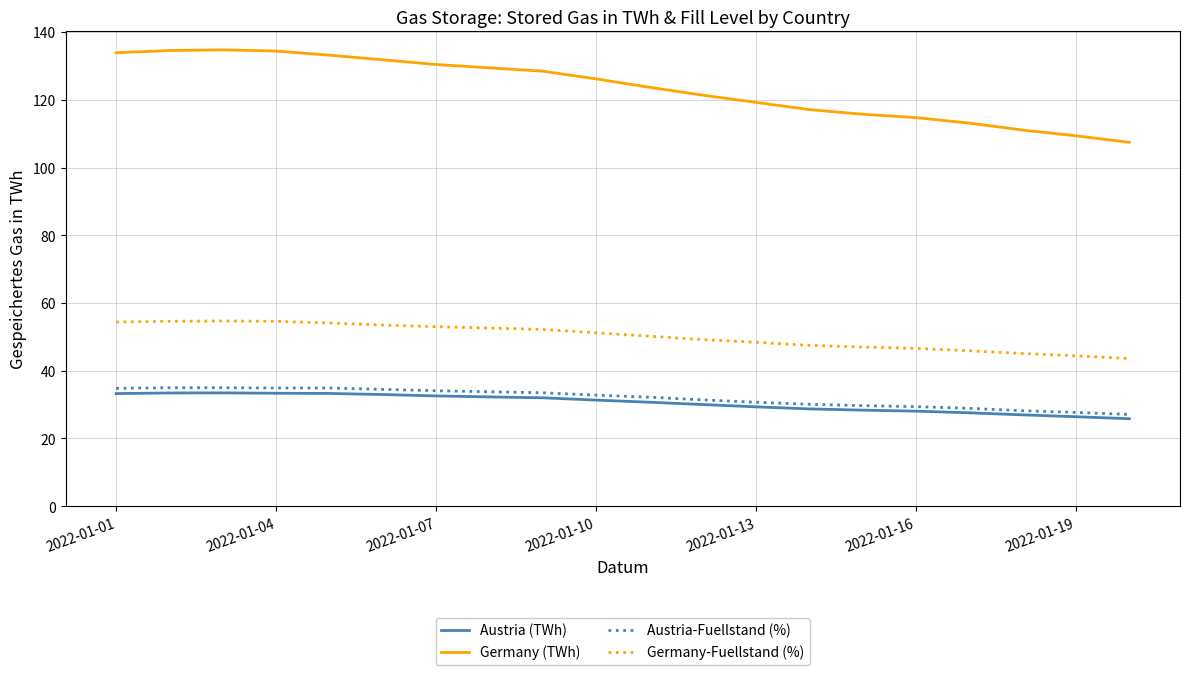

True or false: Austria-Fuellstand (%) and Germany (TWh) cross at least once.

False